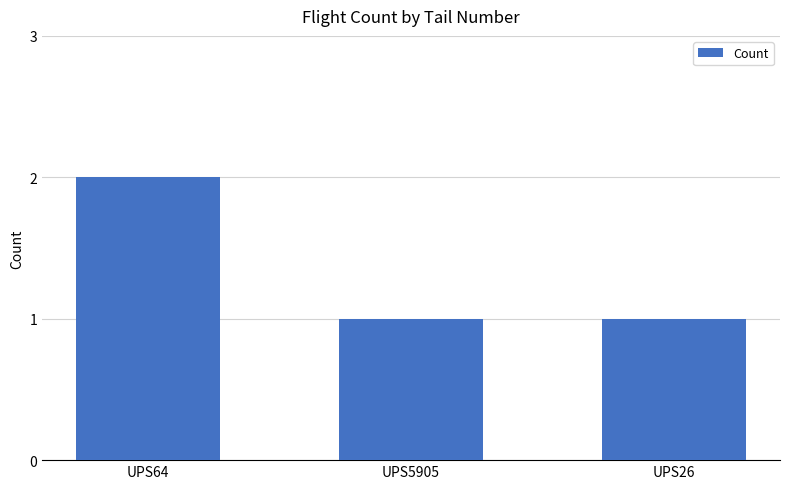

At which category does the chart reach its peak across all series?

UPS64